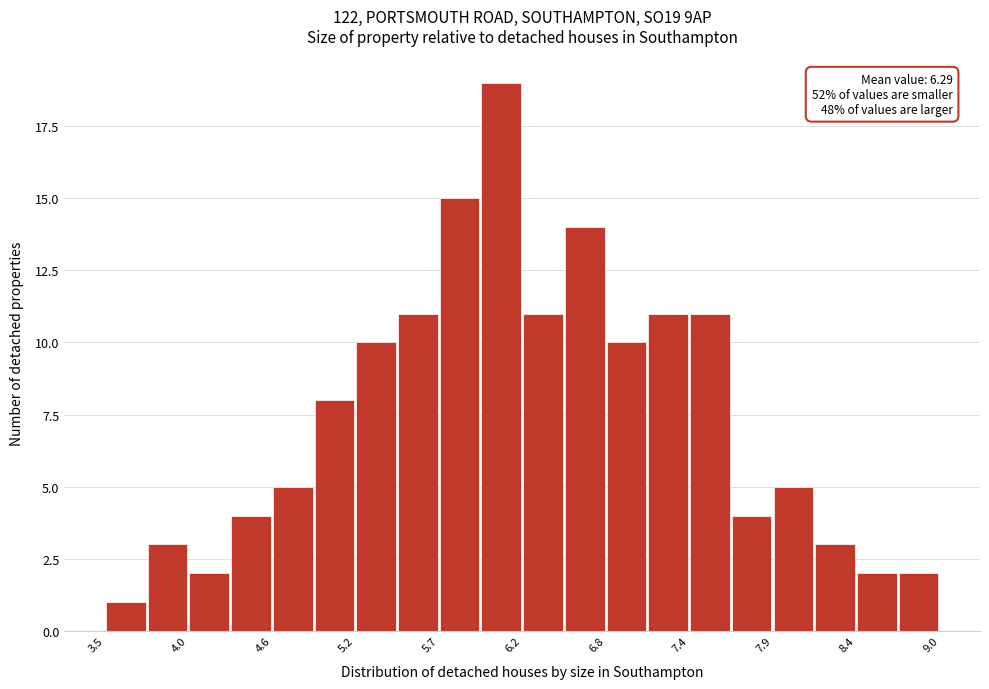

Read against the x-axis, roughly where is the centre of the tallest bar?

6.1